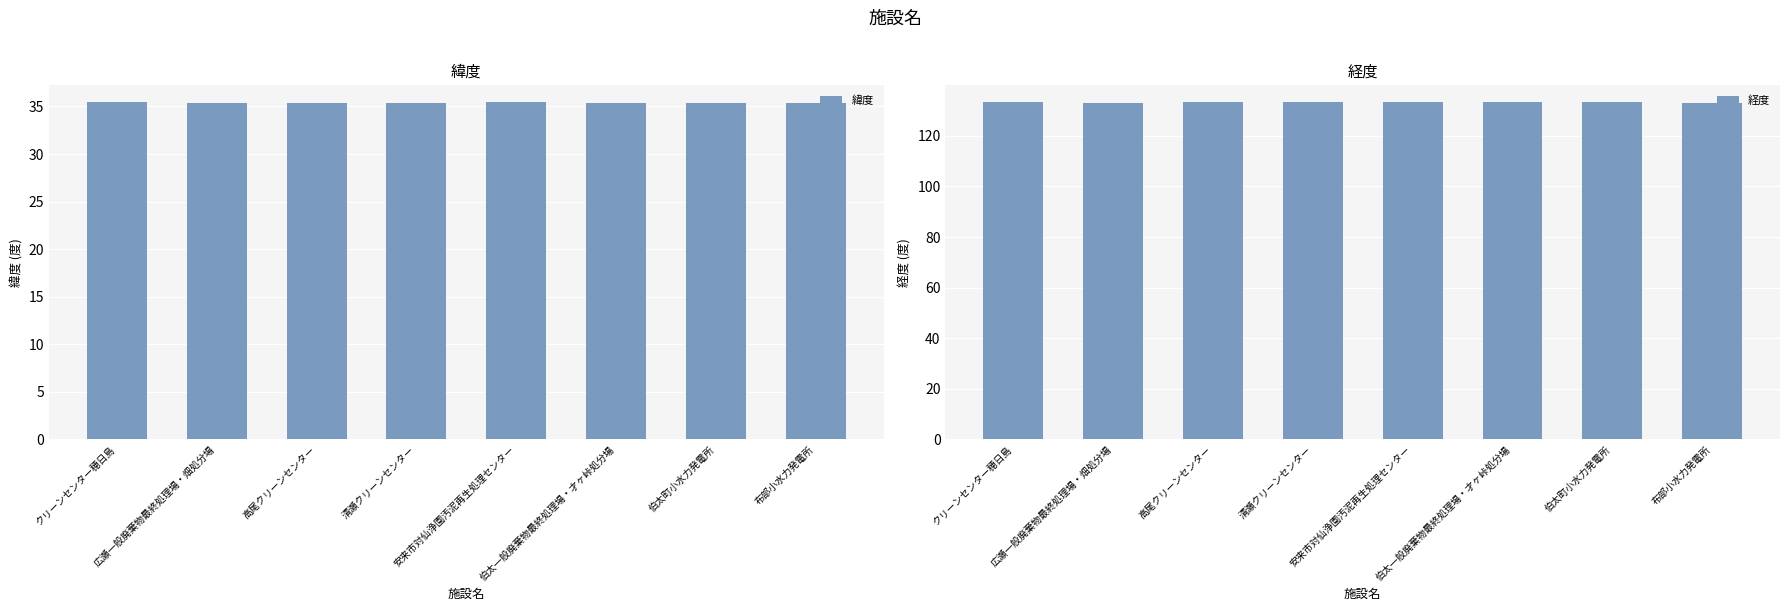

The 緯度 series shows 35.4 at 清瀬クリーンセンター. True or false?

True